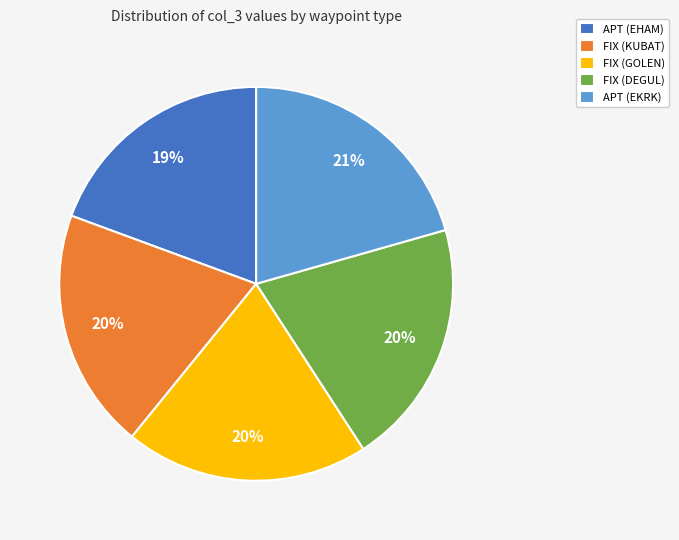

Do FIX (KUBAT) and APT (EHAM) together represent more than half of the pie?

No